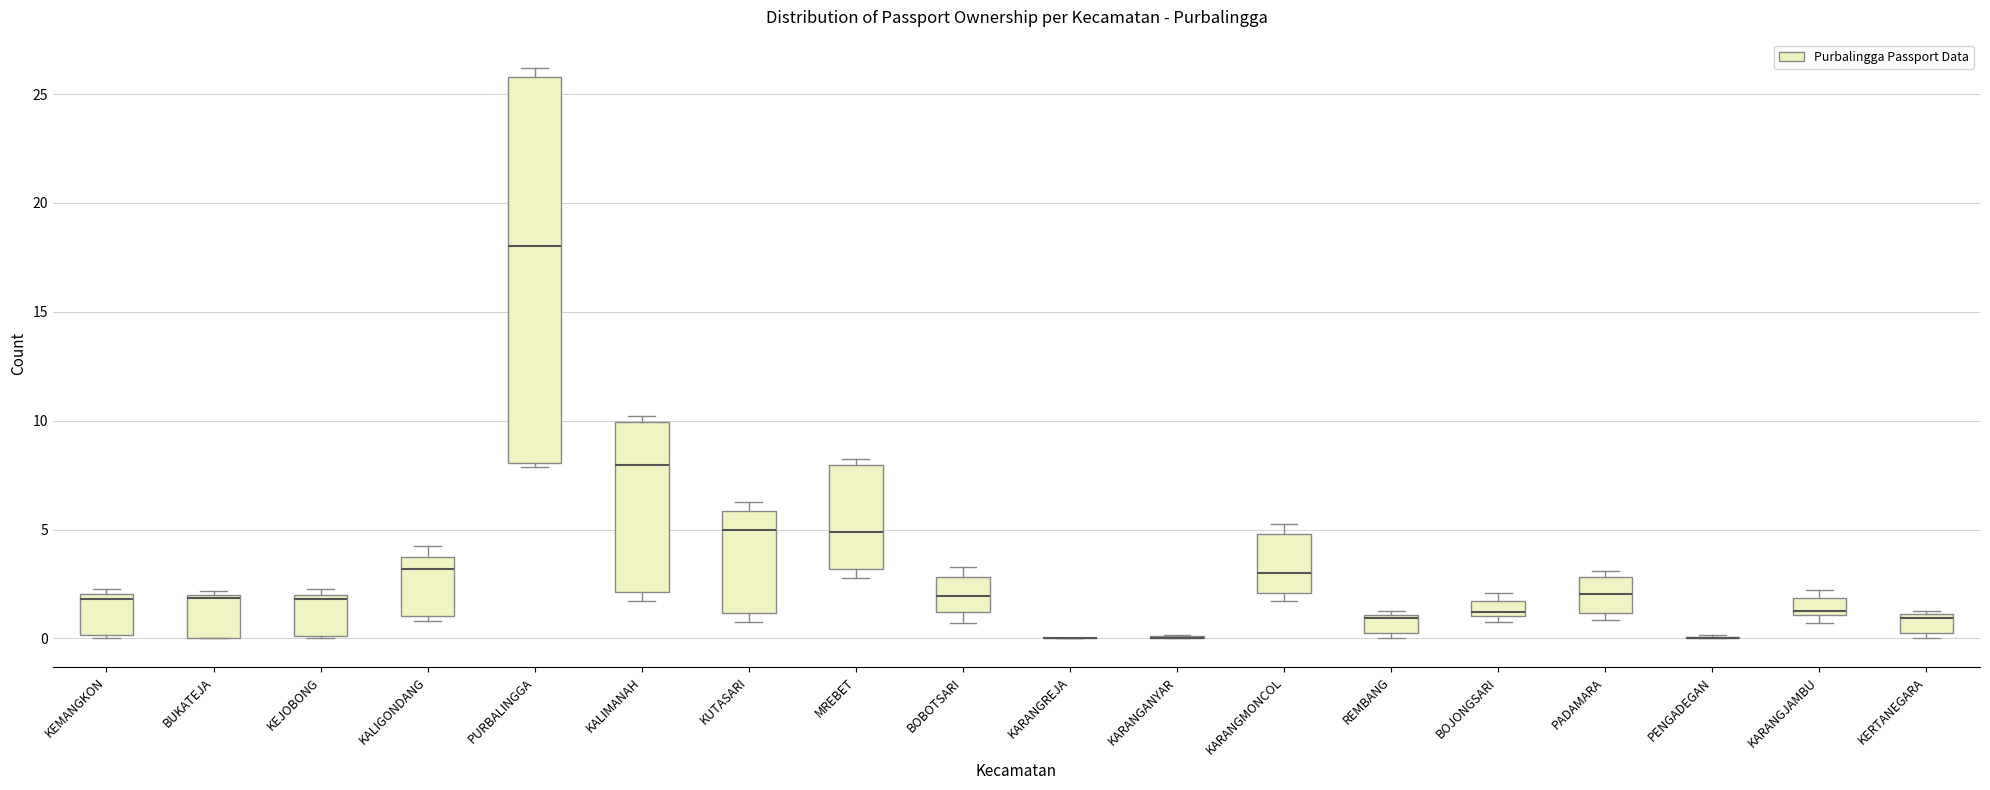

Which box is the tallest, from its lower edge to its upper edge?

PURBALINGGA